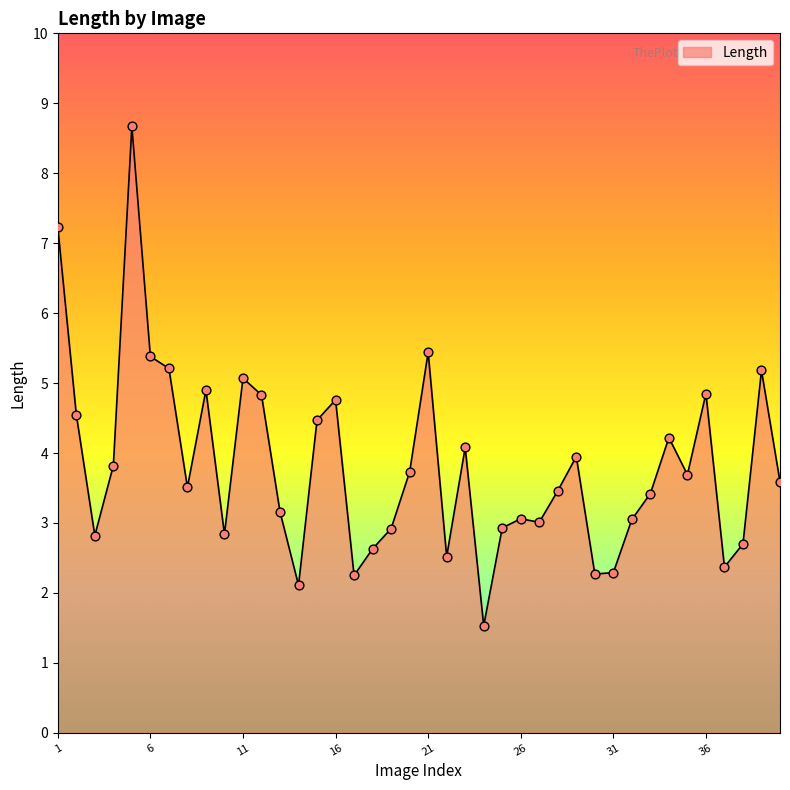

What is the difference between the maximum and minimum values?

7.1